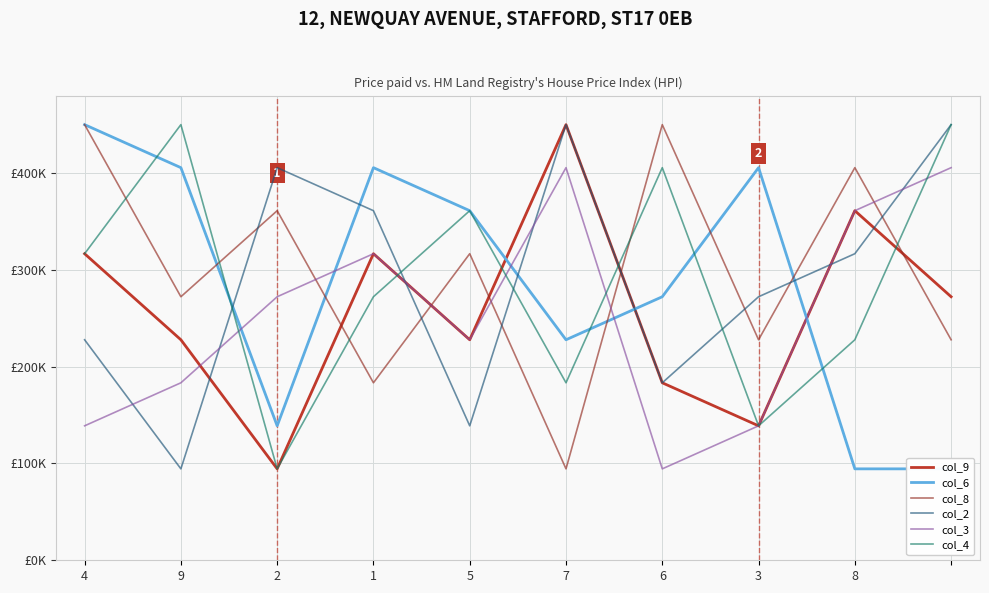

True or false: col_9 has a value of 361111.1 at 8.

True